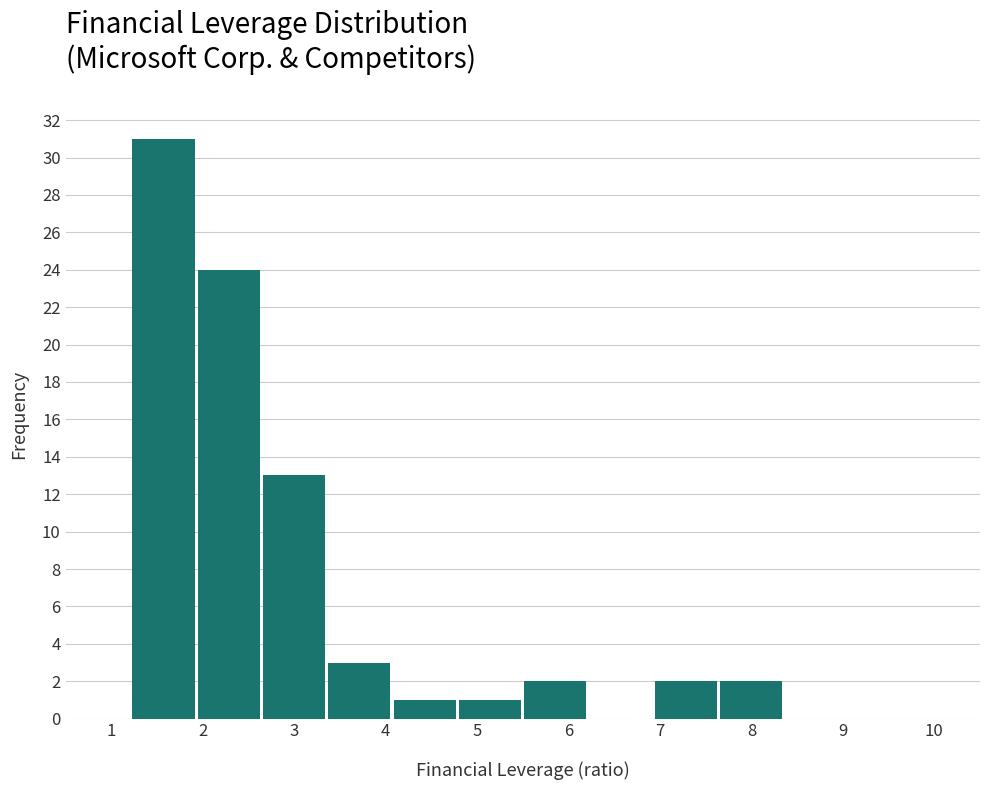

Over which range of the x-axis is the bar tallest?

1.2 to 1.9